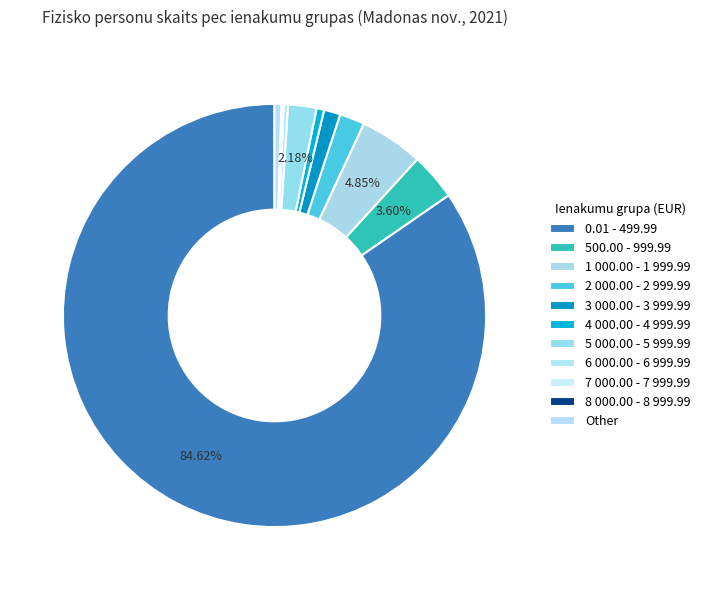

Is there a majority slice in this chart?

Yes